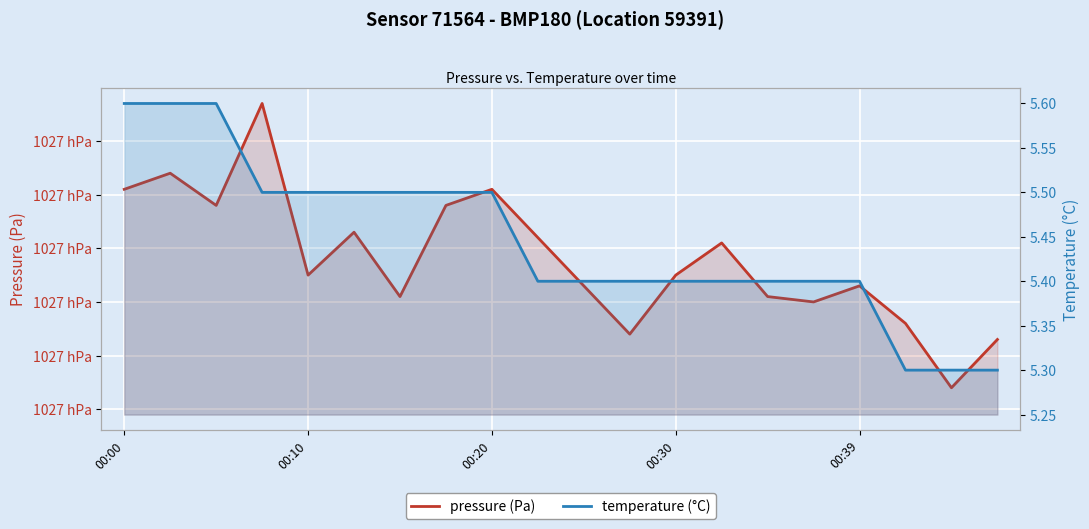

The pressure (Pa) series shows 24202.1 at 13. True or false?

False